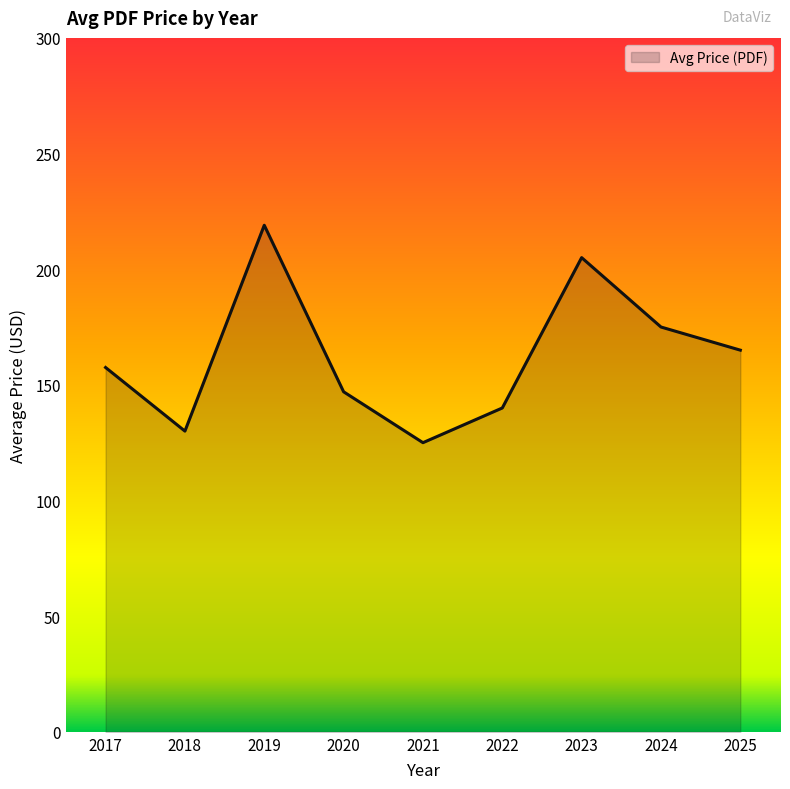

The value at 2019 is 130.2. True or false?

False